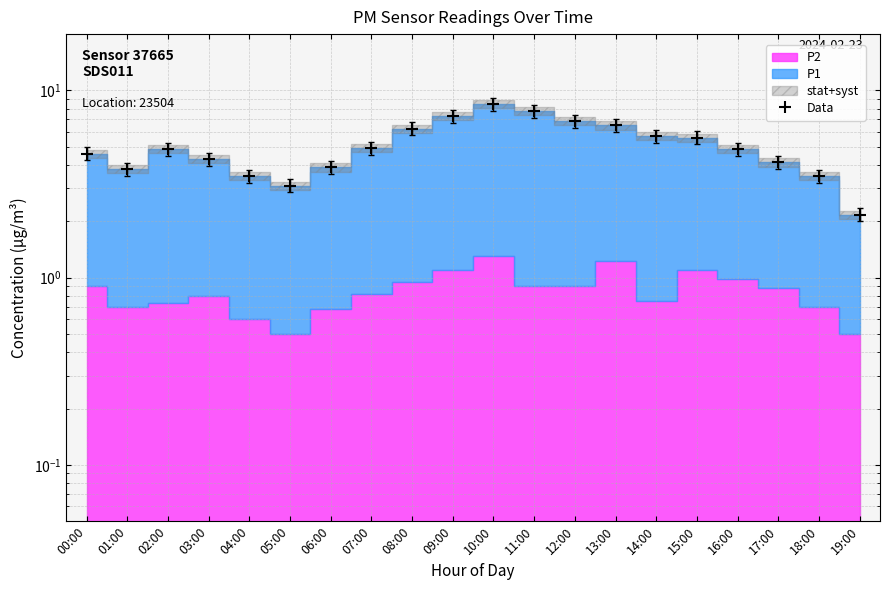

Where is the first local minimum?

01:00